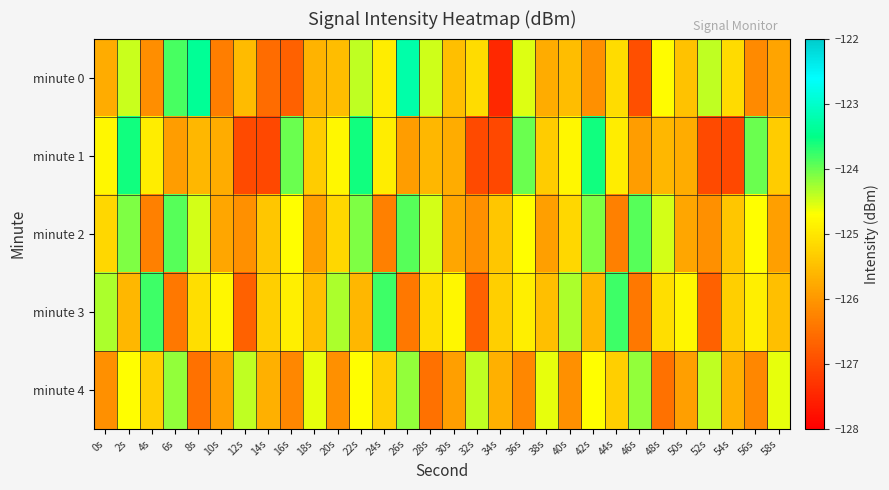

At how many categories does at least one series exceed -124?

13